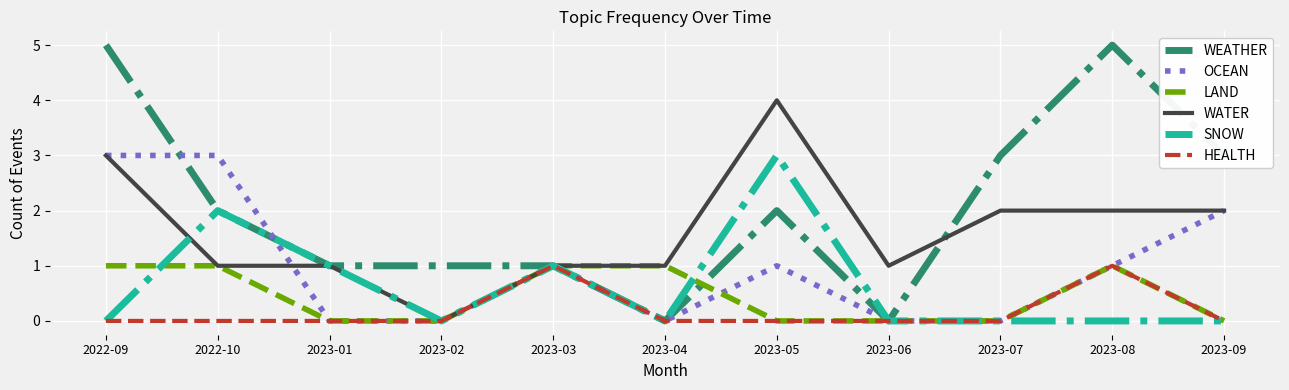

What position from the right is 2023-07?

3